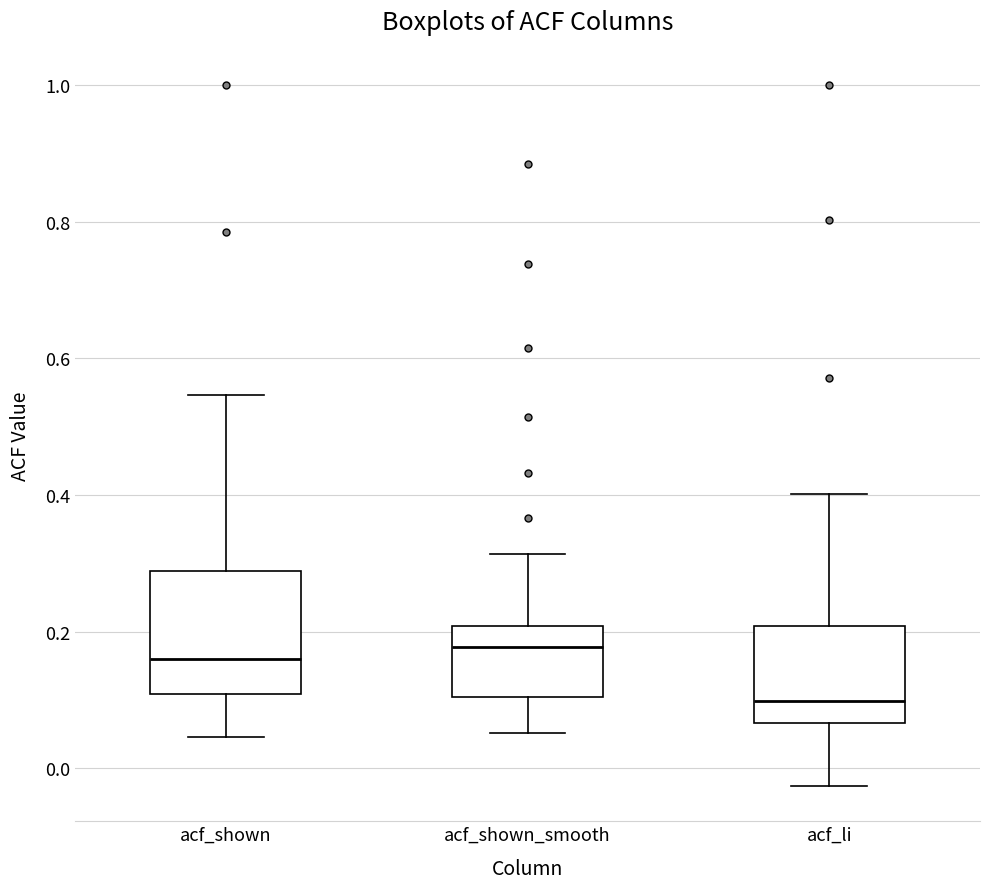

Where does the lower whisker of the box for acf_shown end on the y-axis? The values are not printed on the chart, so give them approximately, as read against the axis.

0.04